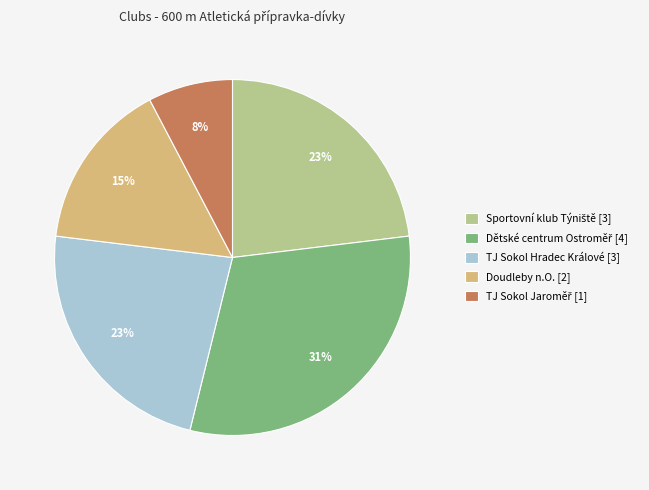

To the nearest percent, what is the difference between the largest and smallest slice percentages?

23%